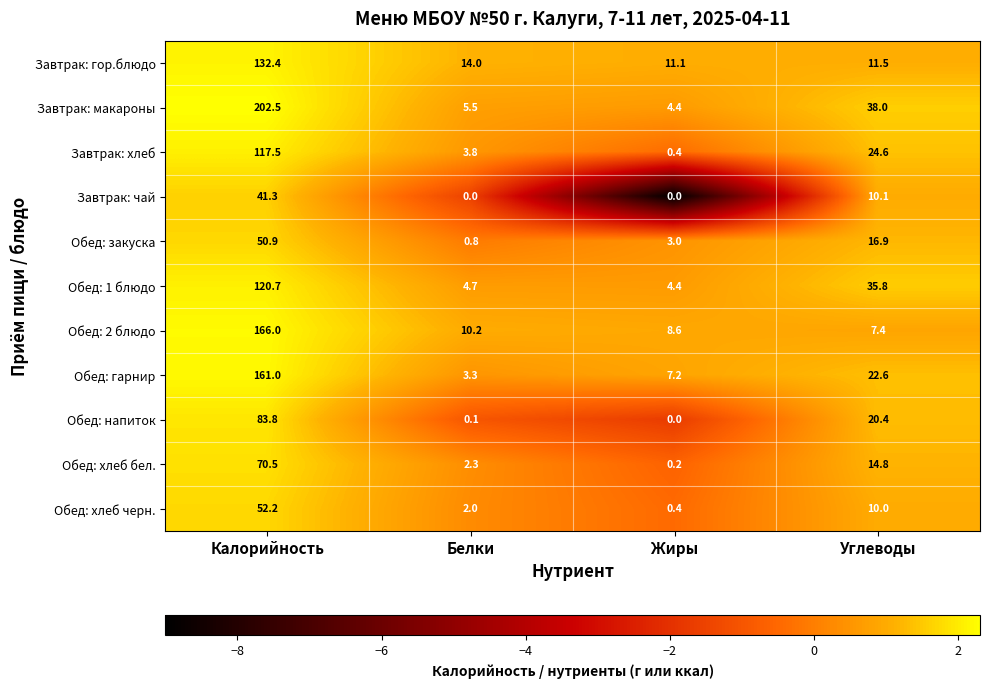

The value of Обед: хлеб черн. at Калорийность is 29.8. True or false?

False